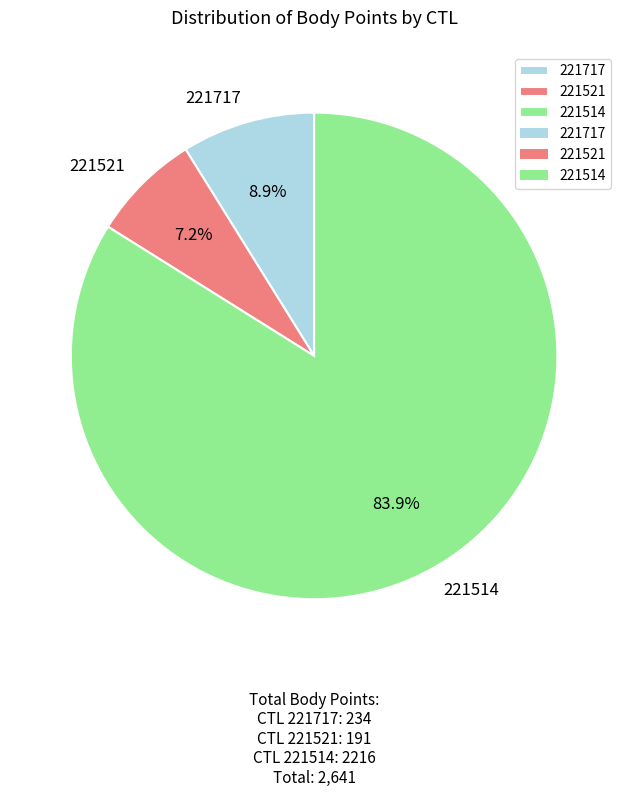

How many slices are in this pie chart?

3